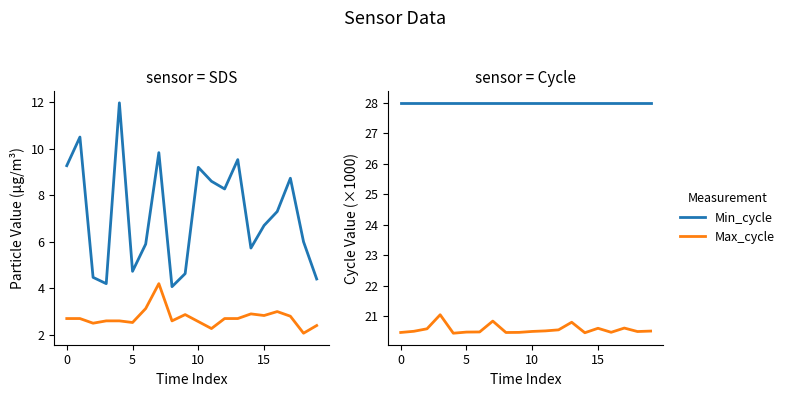

True or false: Min_cycle and Max_cycle cross at least once.

False